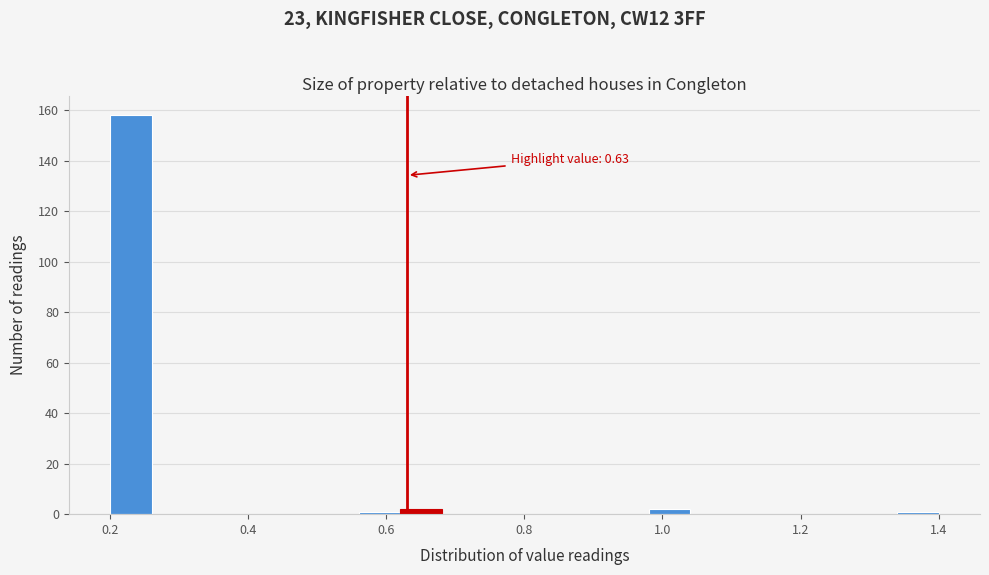

Read against the x-axis, roughly where is the centre of the tallest bar?

0.24